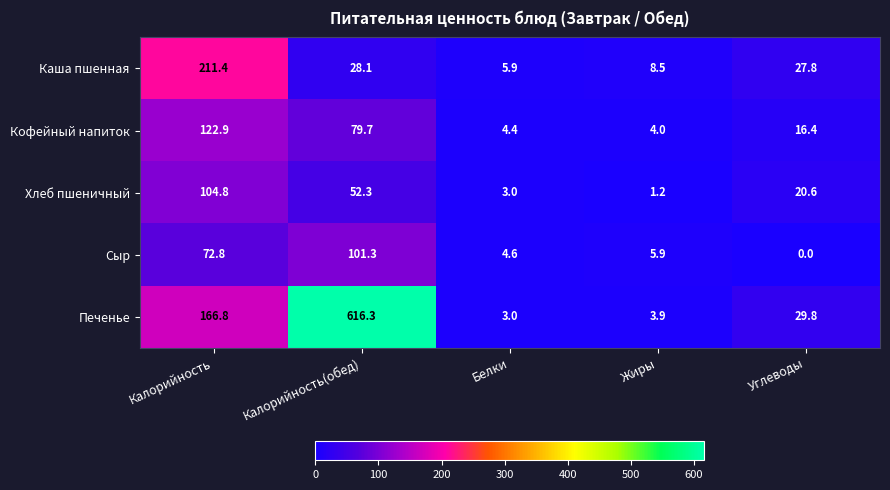

What is the greatest value displayed?

616.3